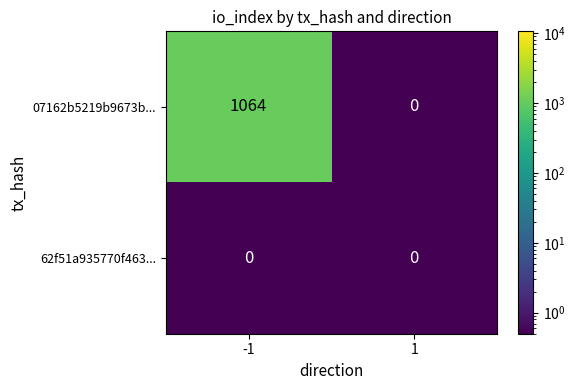

What is the maximum value shown in the chart?

1064